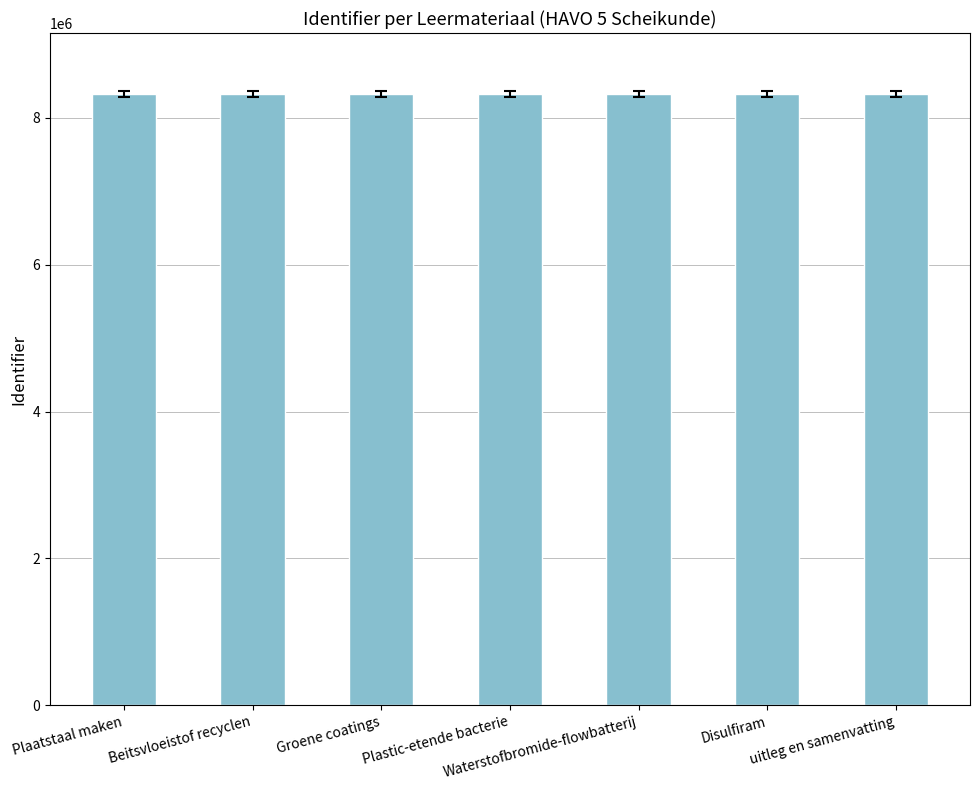

What is the smallest value displayed?

8322847